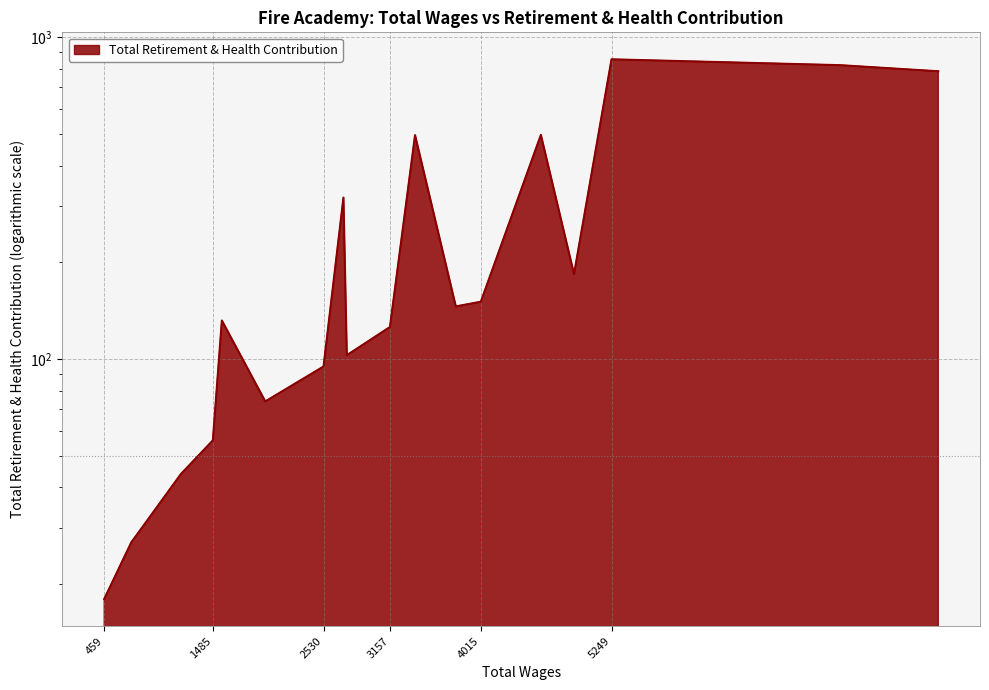

True or false: the data has more than 2 interior local peaks.

True